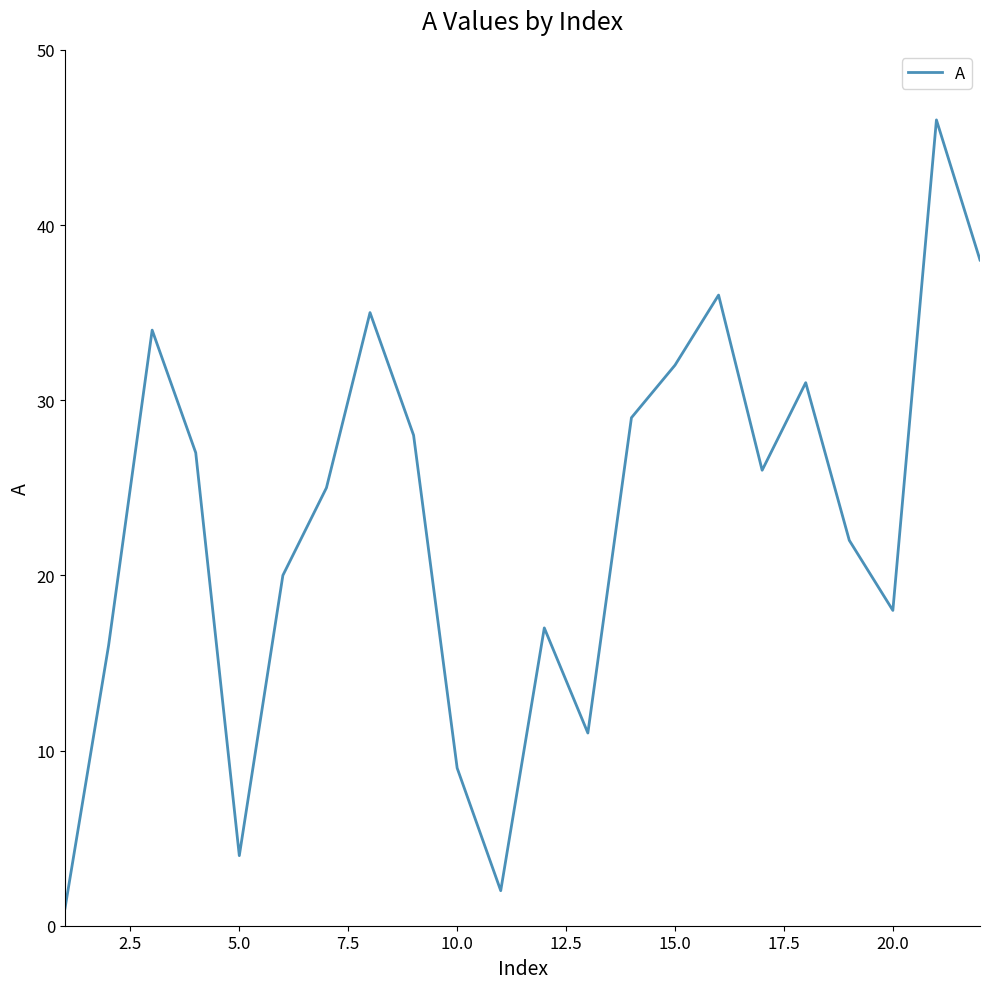

What is the sum of all values?

507